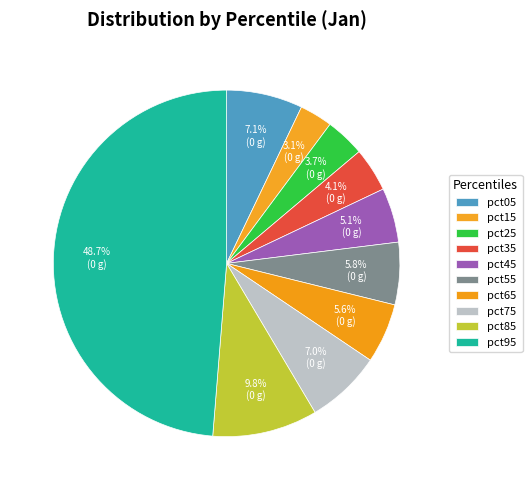

Rank the categories by value from lowest to highest.

pct15, pct25, pct35, pct45, pct65, pct55, pct75, pct05, pct85, pct95